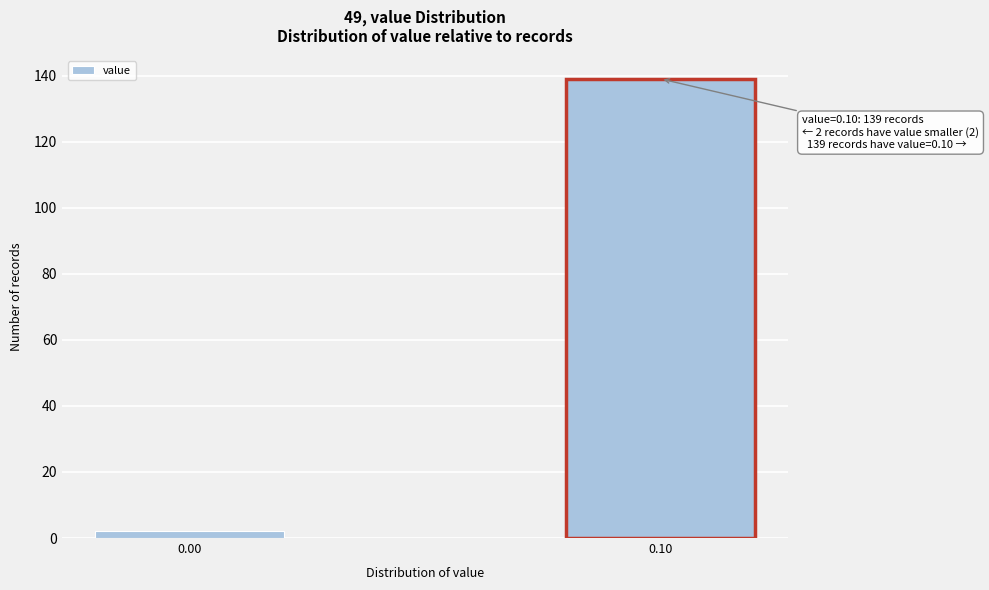

Reading right to left, what are all the values shown in this chart?

139	2